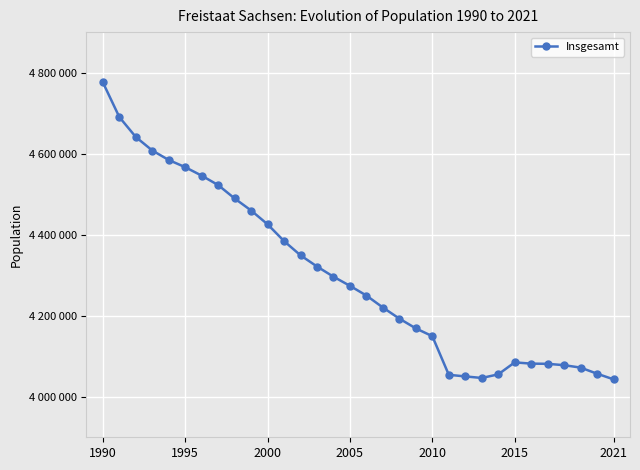

Reading right to left, transcribe all the data shown in this chart.

4043002	4056941	4071971	4077937	4081308	4081783	4084851	4055274	4046385	4050204	4054182	4149477	4168732	4192801	4220200	4249774	4273754	4296284	4321437	4349059	4384192	4425581	4459686	4489415	4522412	4545702	4566603	4584345	4607775	4641108	4690246	4775914